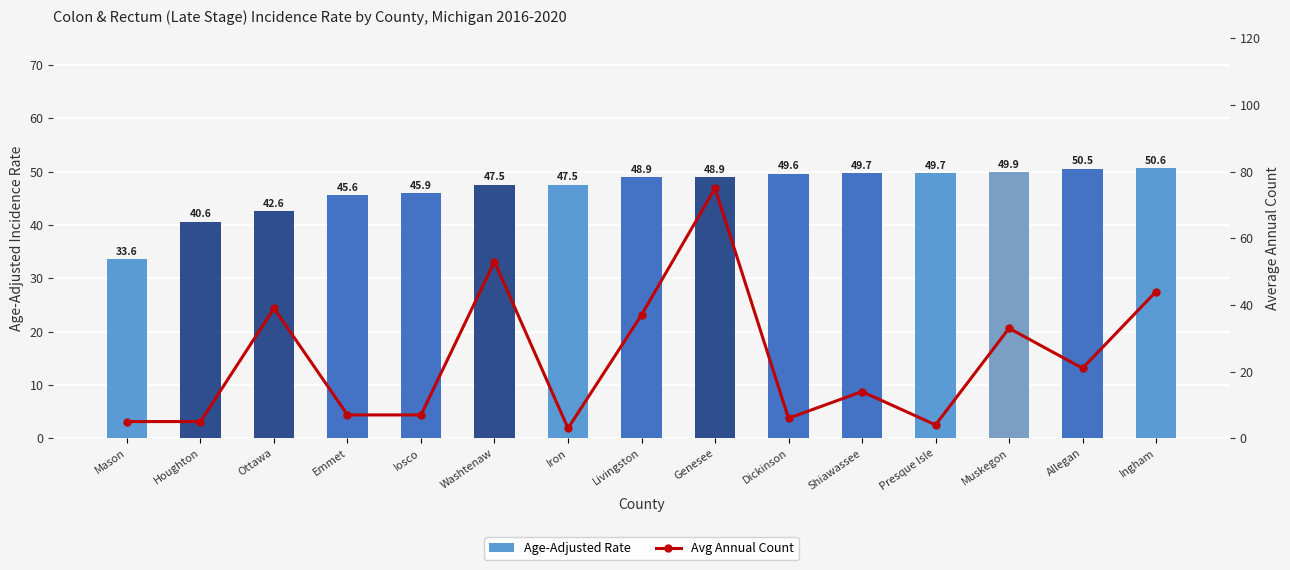

Which series has the largest total across all categories?

Age-Adjusted Rate